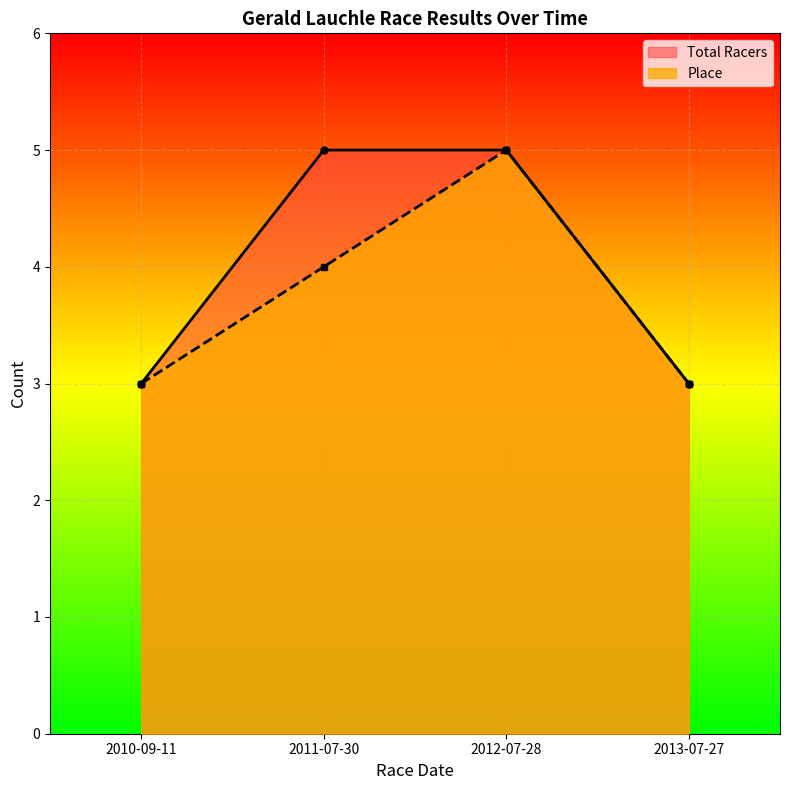

Count the Place values in the range 3 to 5.

4